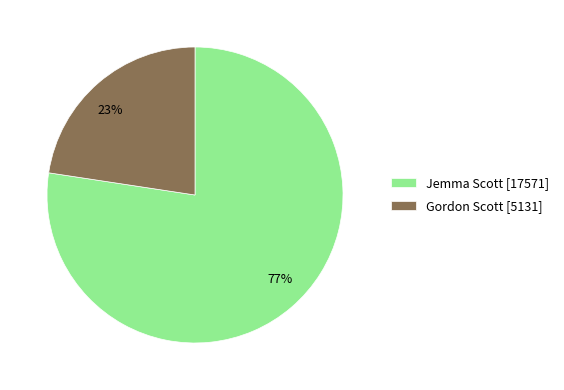

Is the sum of Gordon Scott and Jemma Scott greater than half?

Yes